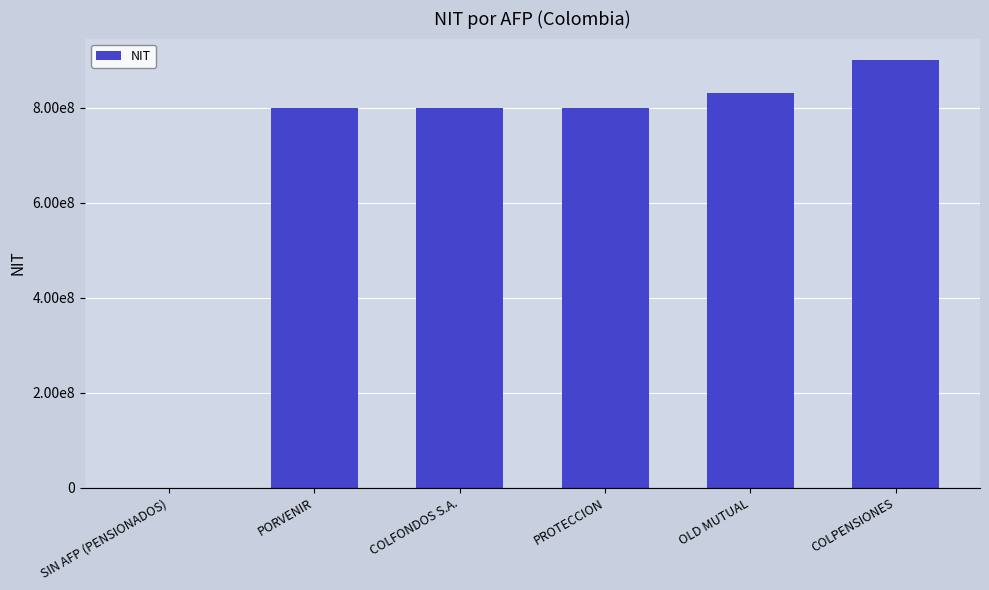

Rank the categories by value from highest to lowest.

COLPENSIONES, OLD MUTUAL, PROTECCION, COLFONDOS S.A., PORVENIR, SIN AFP (PENSIONADOS)